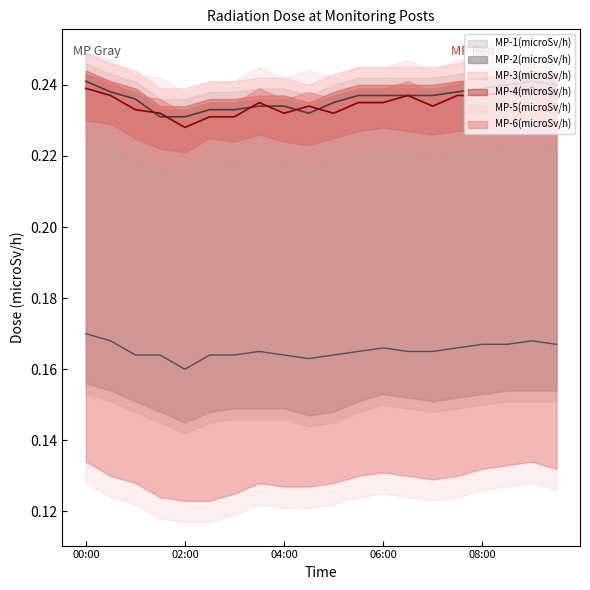

At which category is the sum across all series the highest?

00:00